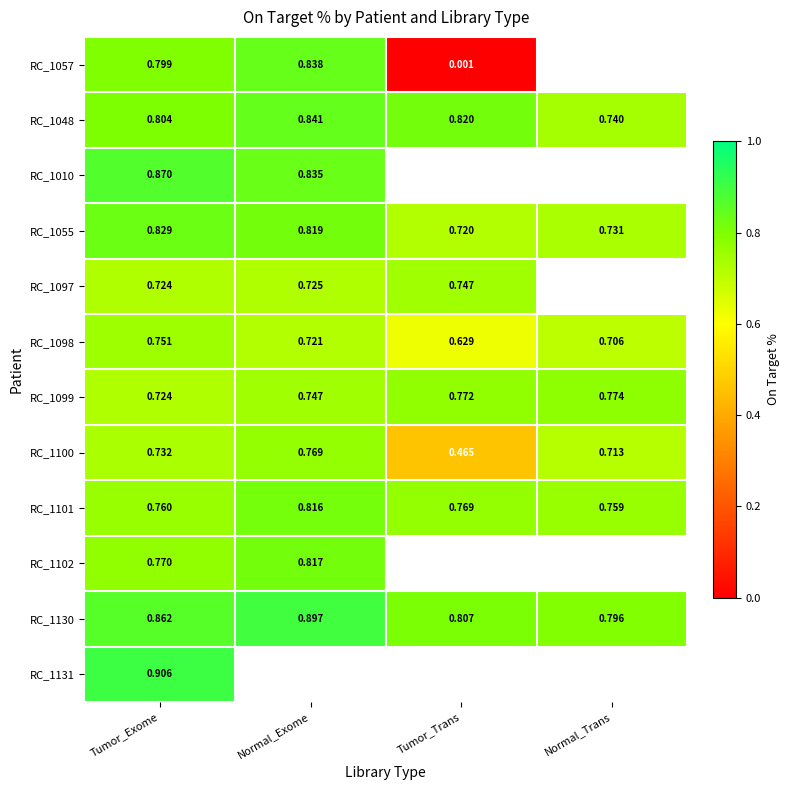

At which label does RC_1055 reach its minimum?

Tumor_Trans